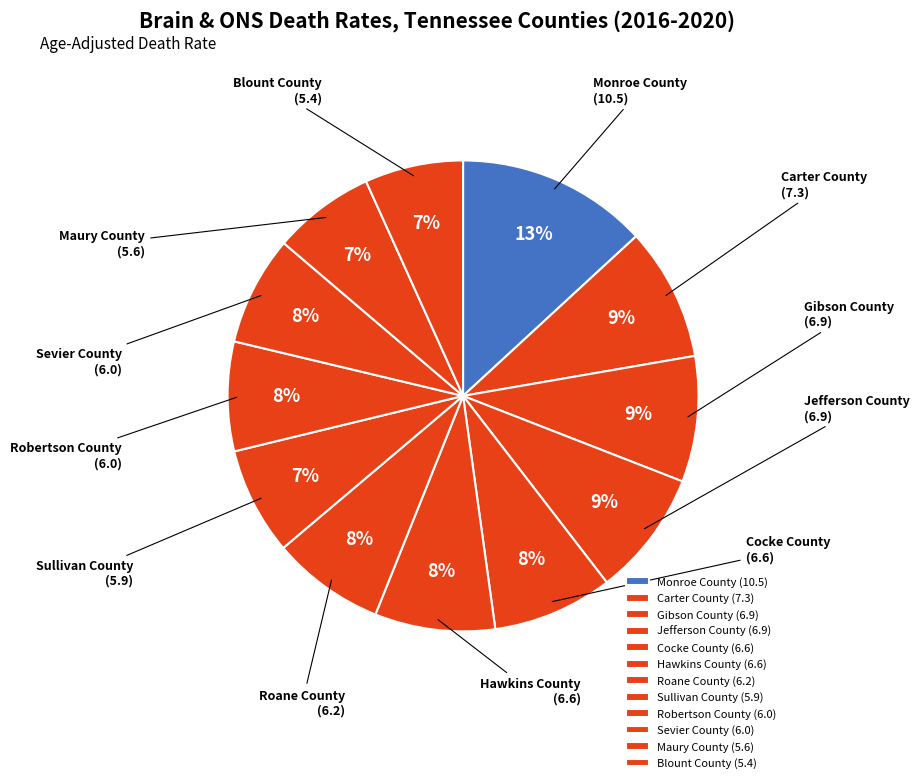

Is Hawkins County the majority of the pie?

No